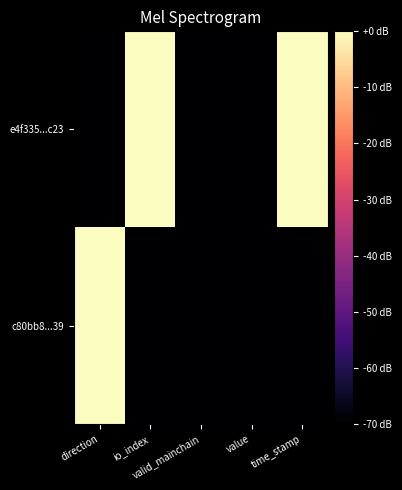

Between time_stamp and io_index, which is larger?

time_stamp